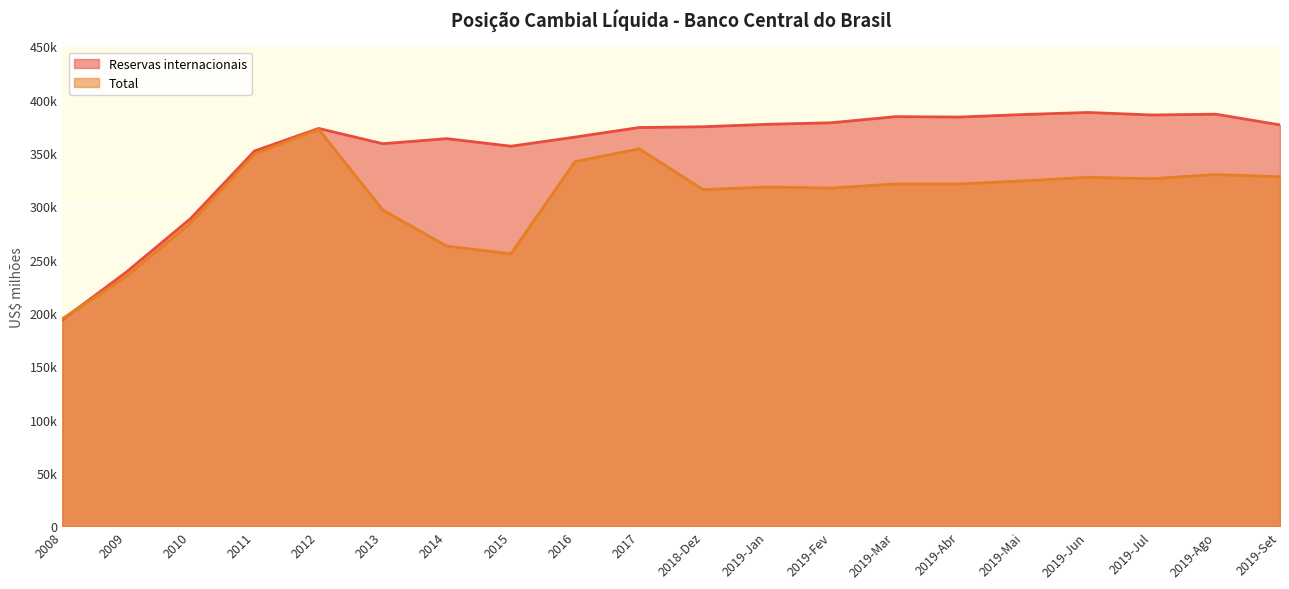

What is the label of the 17th point from the left?

2019-Jun